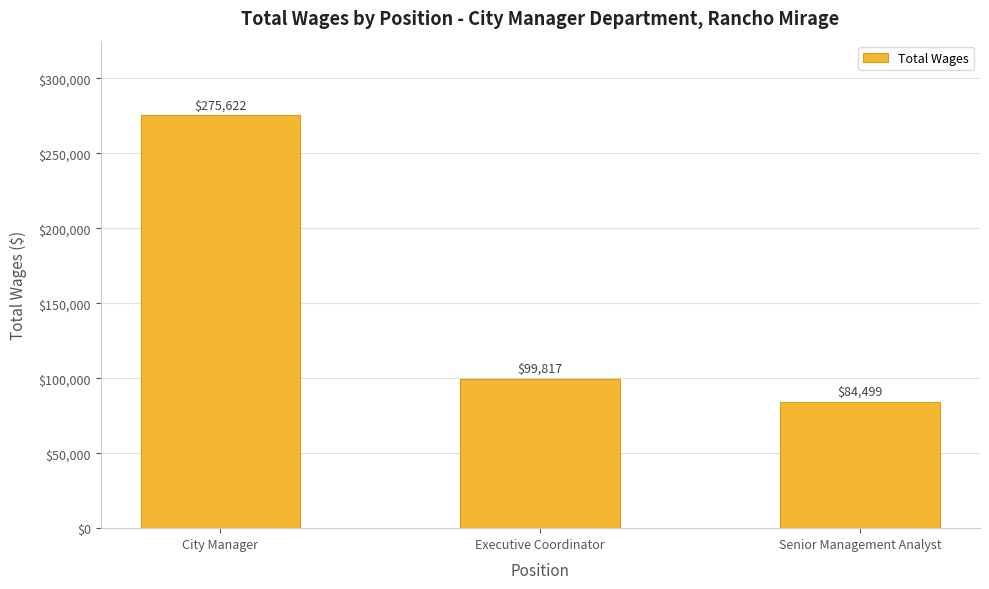

How many data points are less than 99817?

1